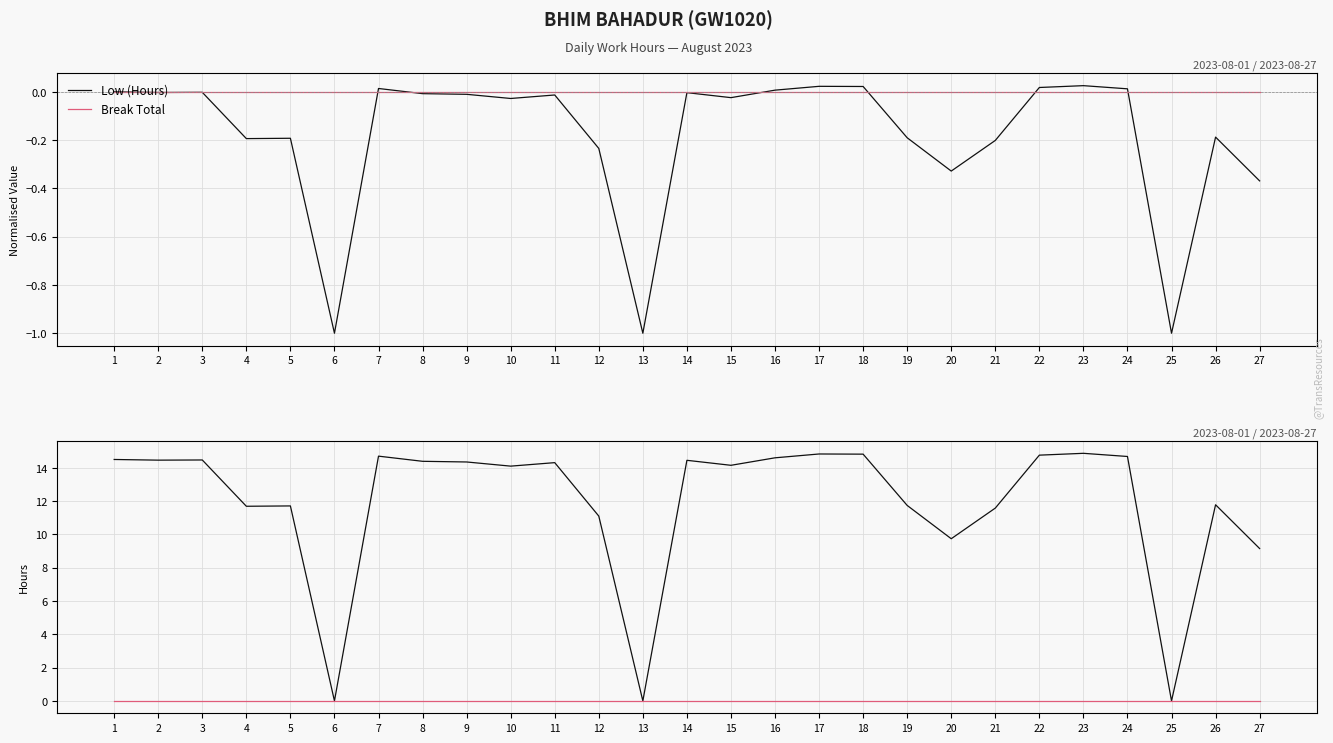

At which label does Break Total reach its peak?

1